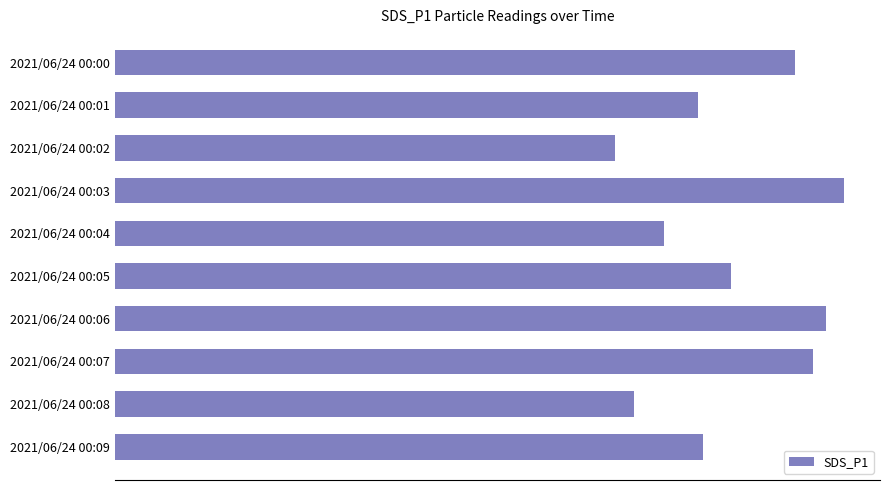

Does the chart contain any negative values?

No